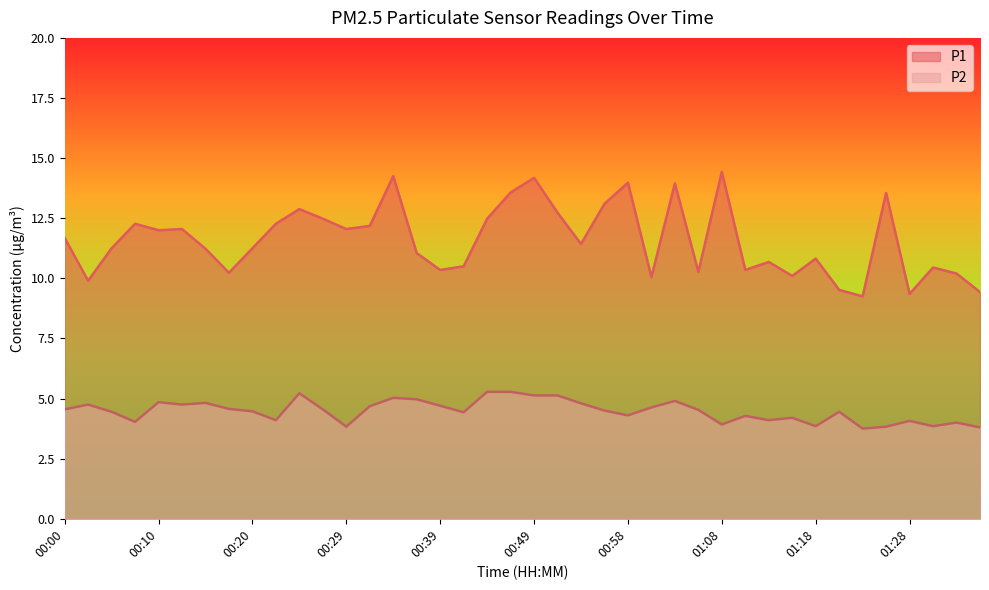

What is the value of the P1 point at the 17th from the left?

10.3